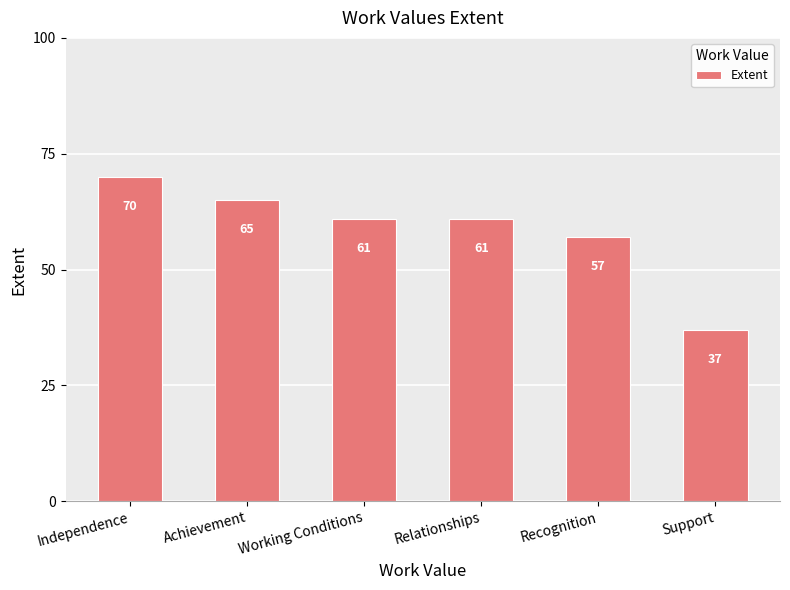

What is the difference between the maximum and minimum values?

33